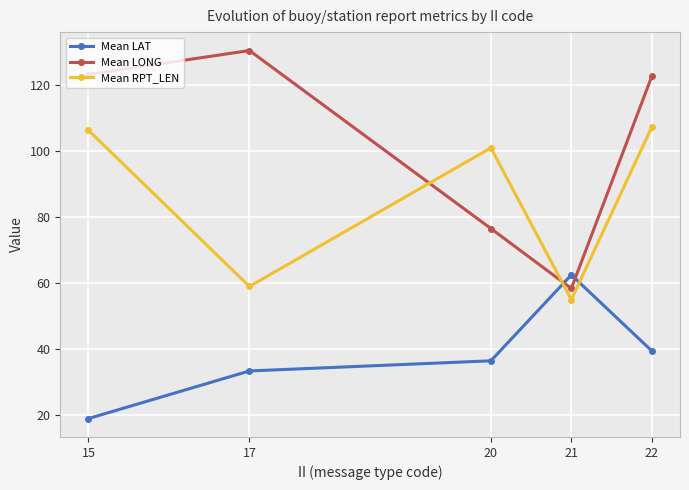

What is the total value across all series at 20?

214.0